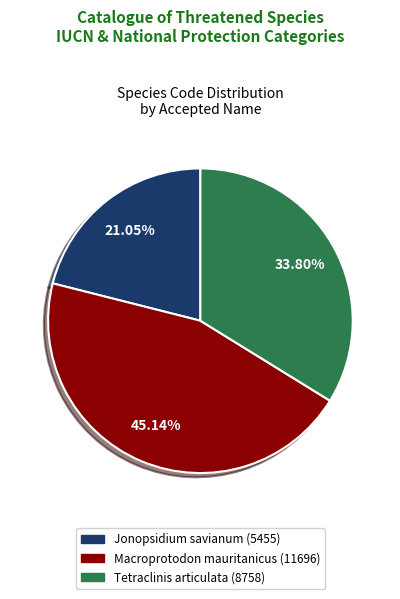

Which has a higher value, Tetraclinis articulata or Macroprotodon mauritanicus?

Macroprotodon mauritanicus